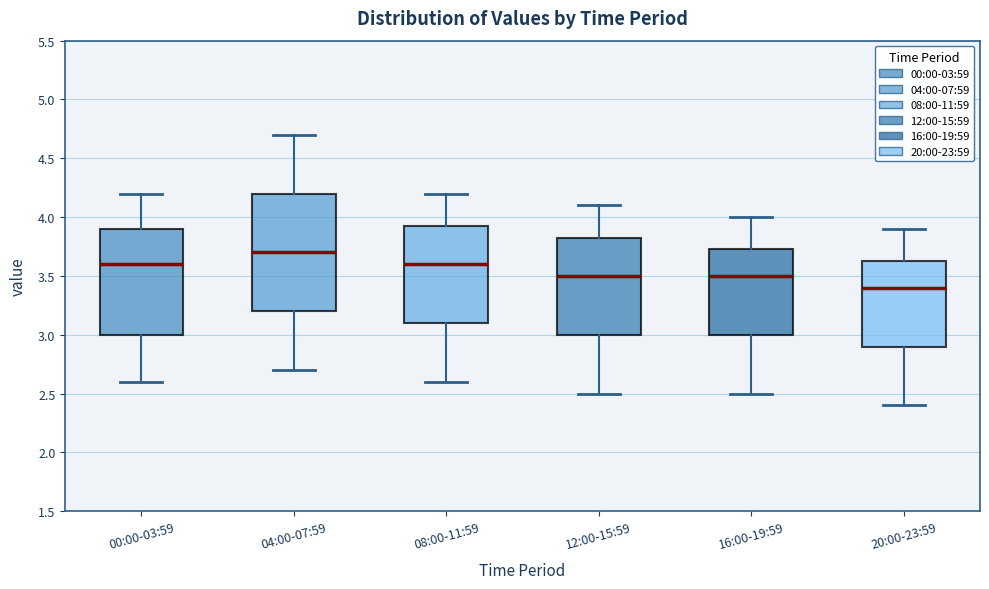

Reading left to right, transcribe this box plot: for each box, give where its median line is, the range the box spans, and where its two whiskers end, as read against the y-axis. The values are not printed on the chart, so give them approximately, as read against the axis.

00:00-03:59: median 3.60, box 3.00 to 3.90, whiskers 2.60 to 4.20
04:00-07:59: median 3.70, box 3.20 to 4.20, whiskers 2.70 to 4.70
08:00-11:59: median 3.60, box 3.10 to 3.95, whiskers 2.60 to 4.20
12:00-15:59: median 3.50, box 3.00 to 3.85, whiskers 2.50 to 4.10
16:00-19:59: median 3.50, box 3.00 to 3.75, whiskers 2.50 to 4.00
20:00-23:59: median 3.40, box 2.90 to 3.65, whiskers 2.40 to 3.90